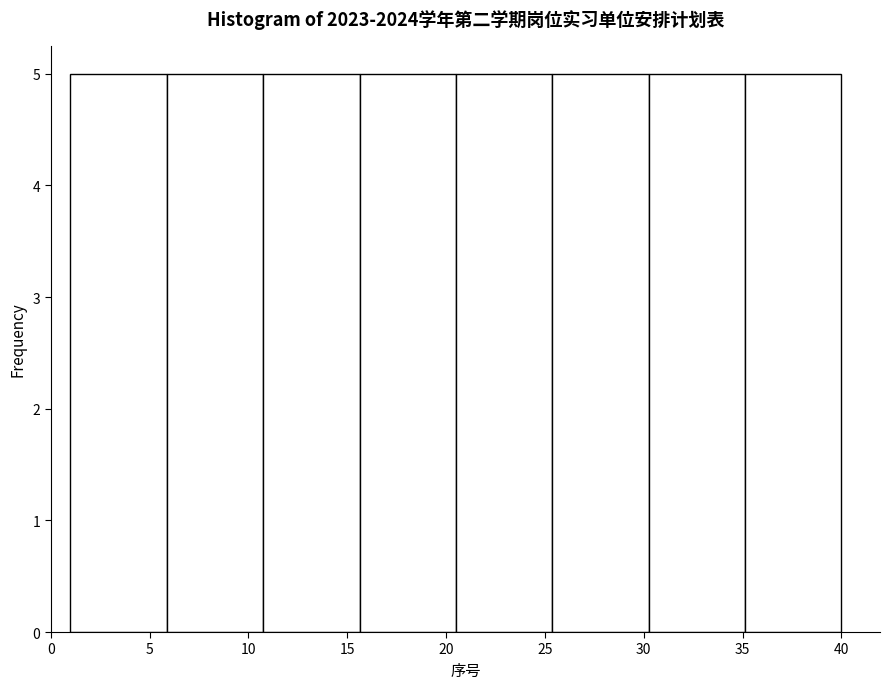

Reading left to right, list every bar in this chart as the range it spans on the x-axis followed by its height. Neither the bar edges nor the heights are printed on the chart, so give them approximately, as read against the axes.

1.0 to 6.0: 5
6.0 to 11.0: 5
11.0 to 15.5: 5
15.5 to 20.5: 5
20.5 to 25.5: 5
25.5 to 30.5: 5
30.5 to 35.0: 5
35.0 to 40.0: 5